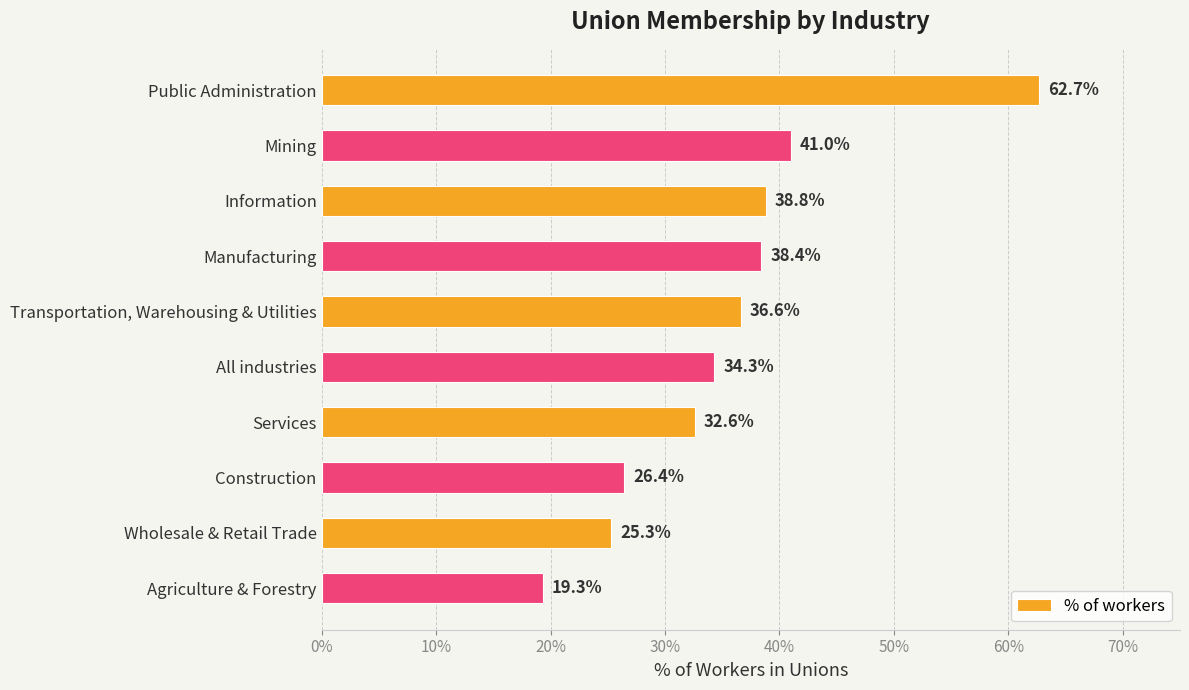

How many values are between 0 and 1?

10